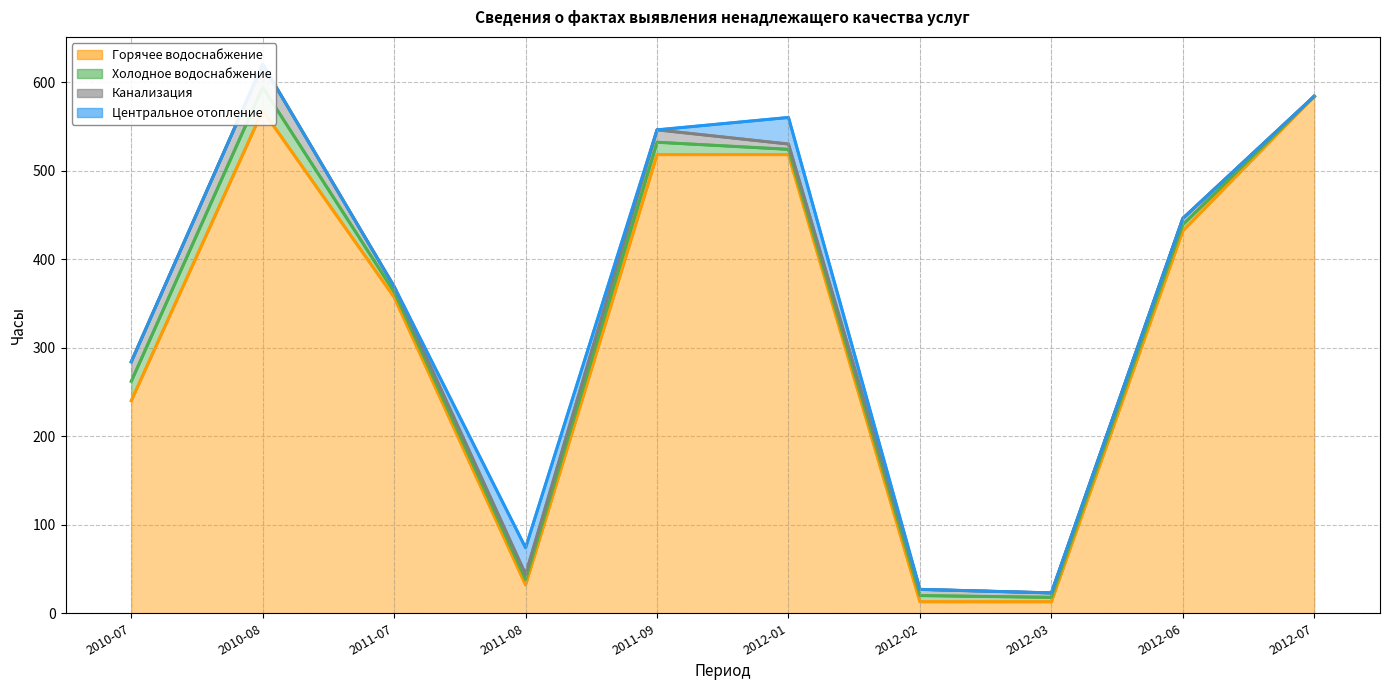

What is the average value of the Горячее водоснабжение series?

328